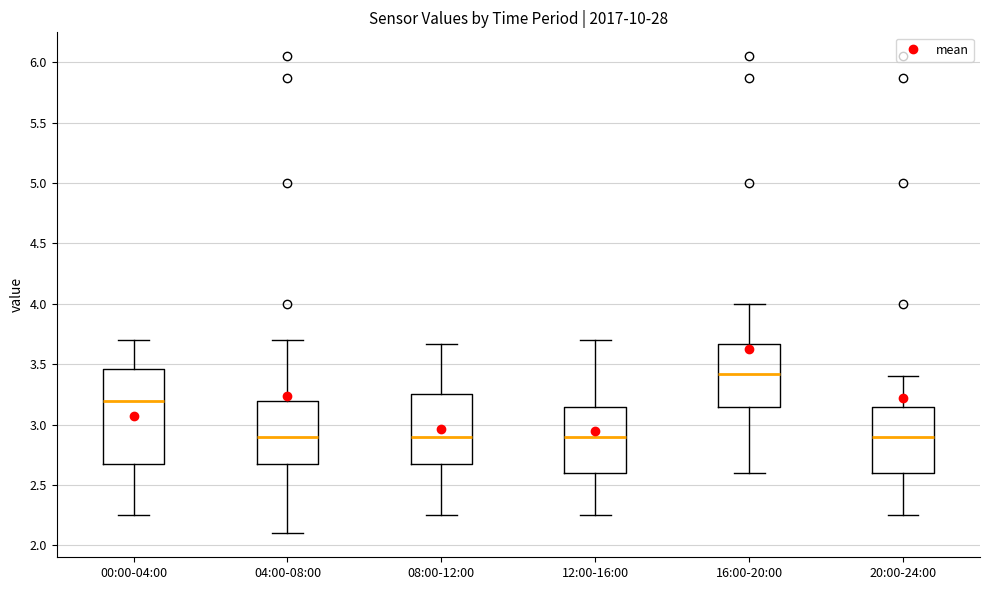

Where does the lower whisker of the box for 08:00-12:00 end on the y-axis? The values are not printed on the chart, so give them approximately, as read against the axis.

2.25